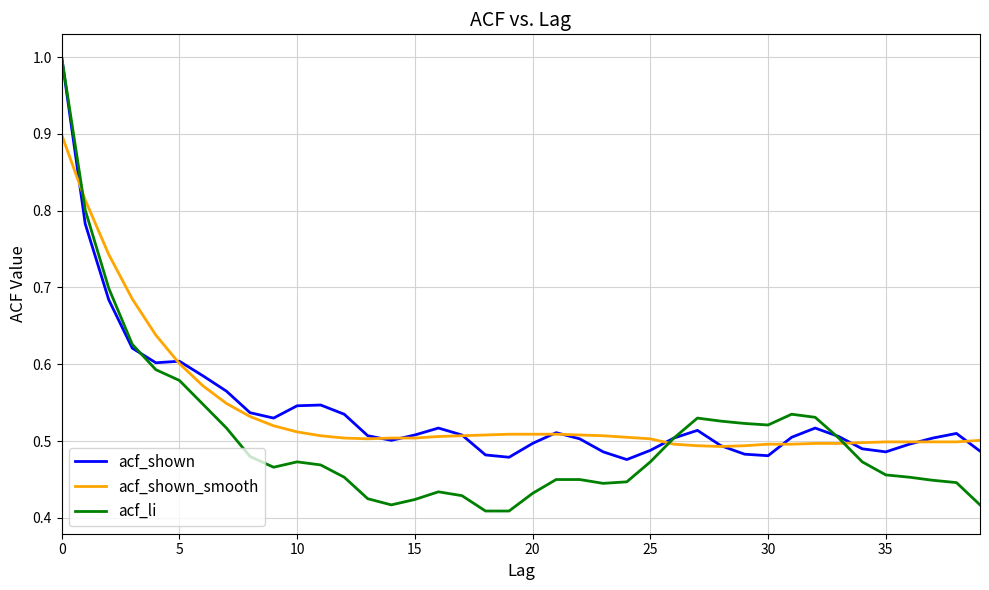

True or false: acf_li and acf_shown intersect in this chart.

True